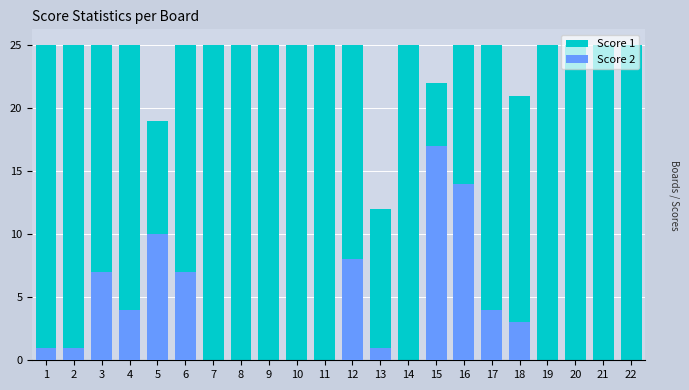

At which label does Score 2 reach its peak?

15